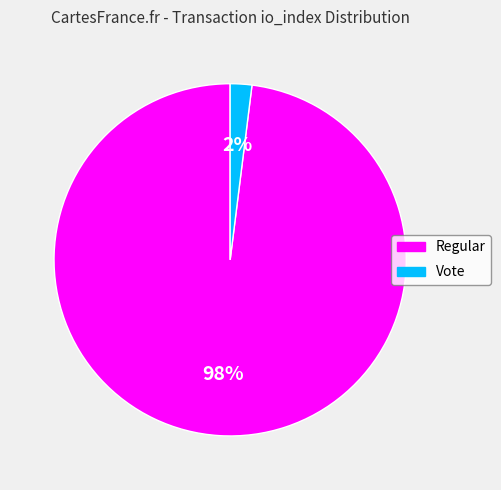

Between Vote and Regular, which is larger?

Regular